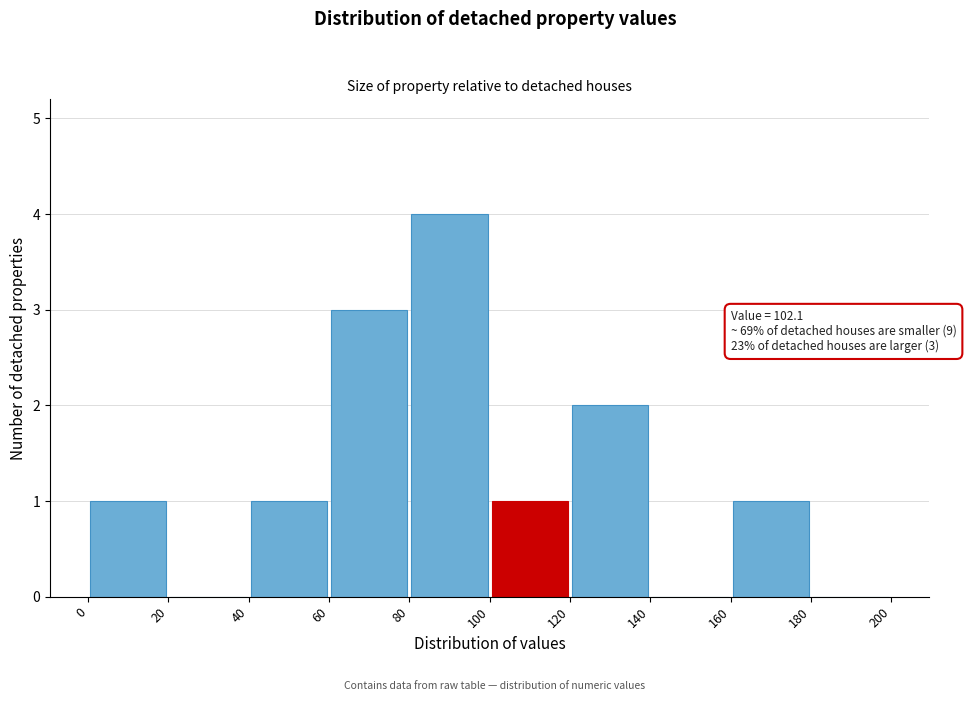

Over which range of the x-axis is the bar tallest?

80 to 100